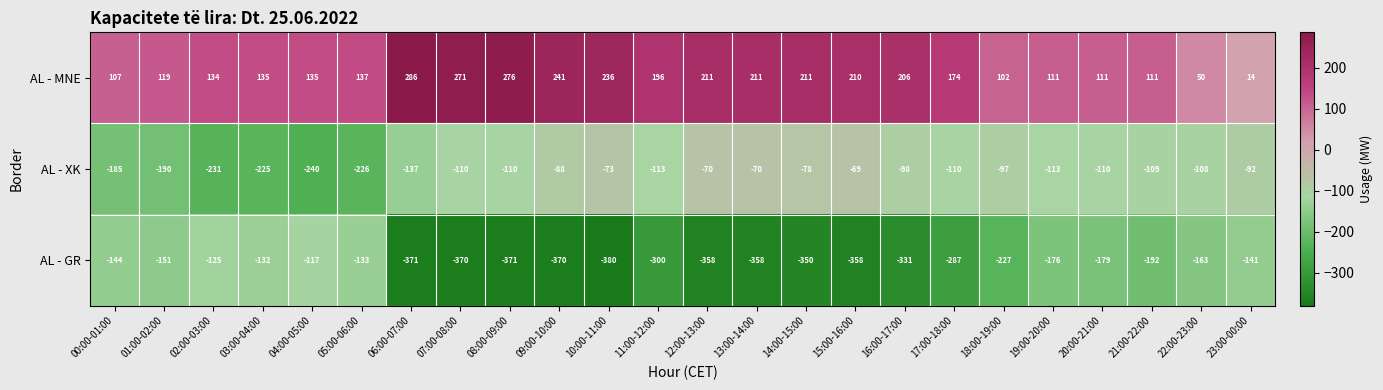

At which label is AL - XK closest to -154?

06:00-07:00